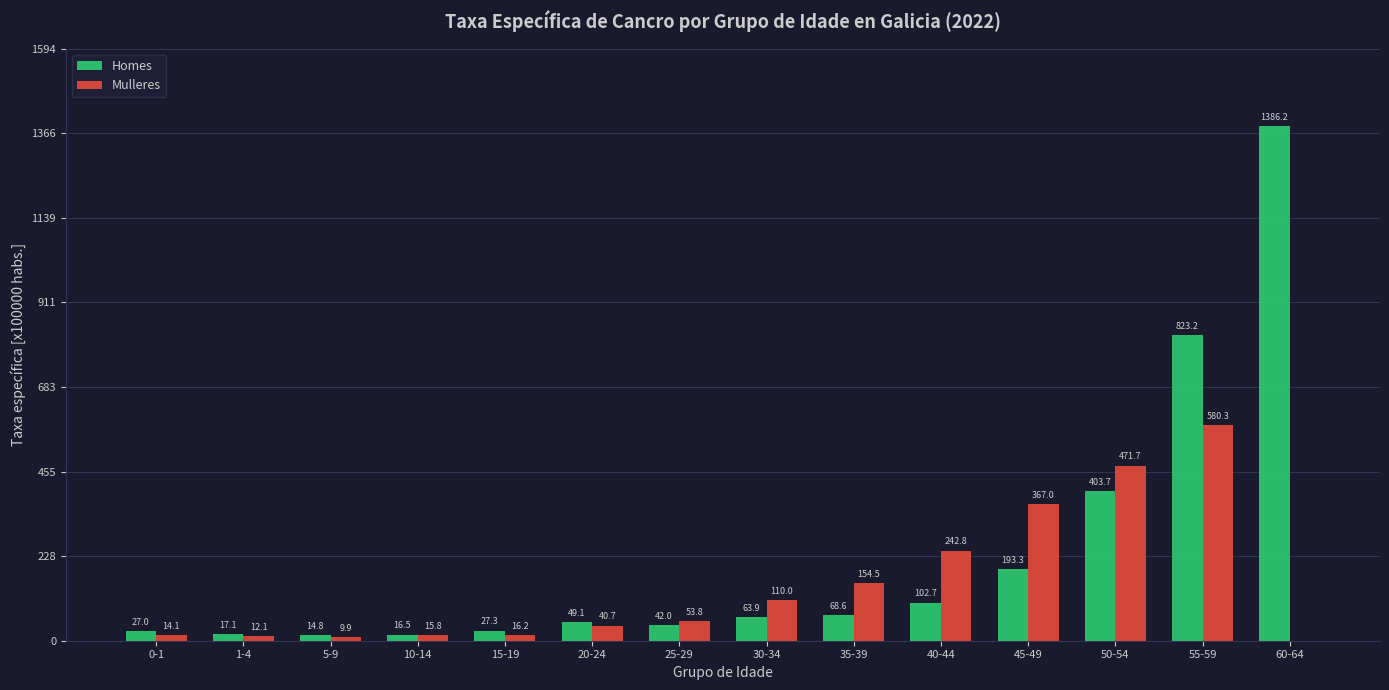

Does the chart contain stacked bars?

No